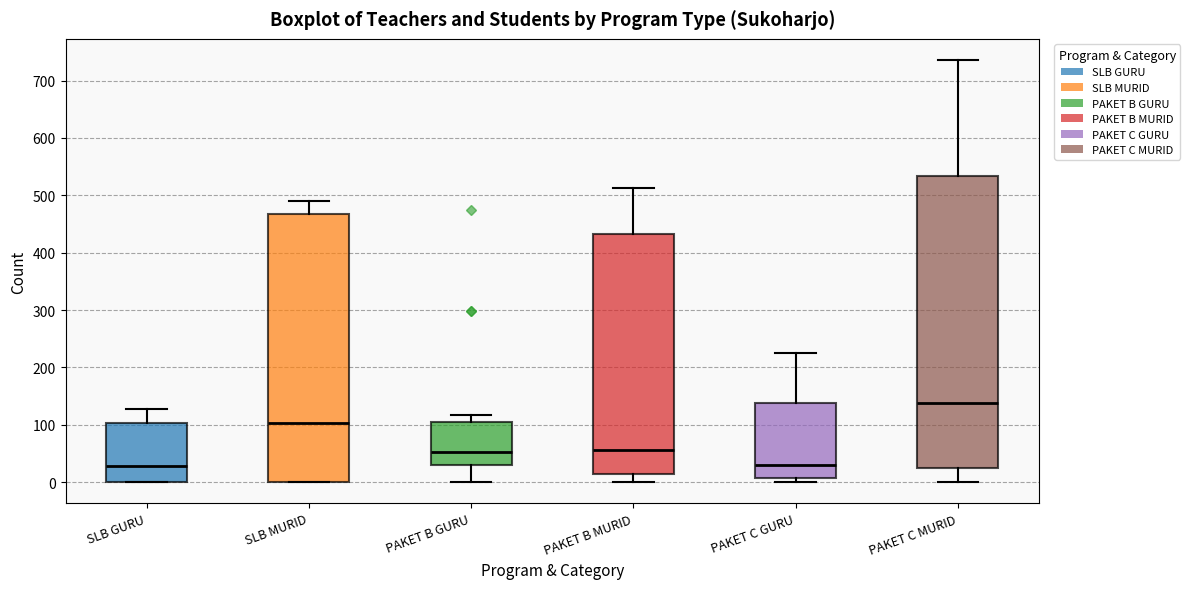

Which box's median line is the highest?

PAKET C MURID